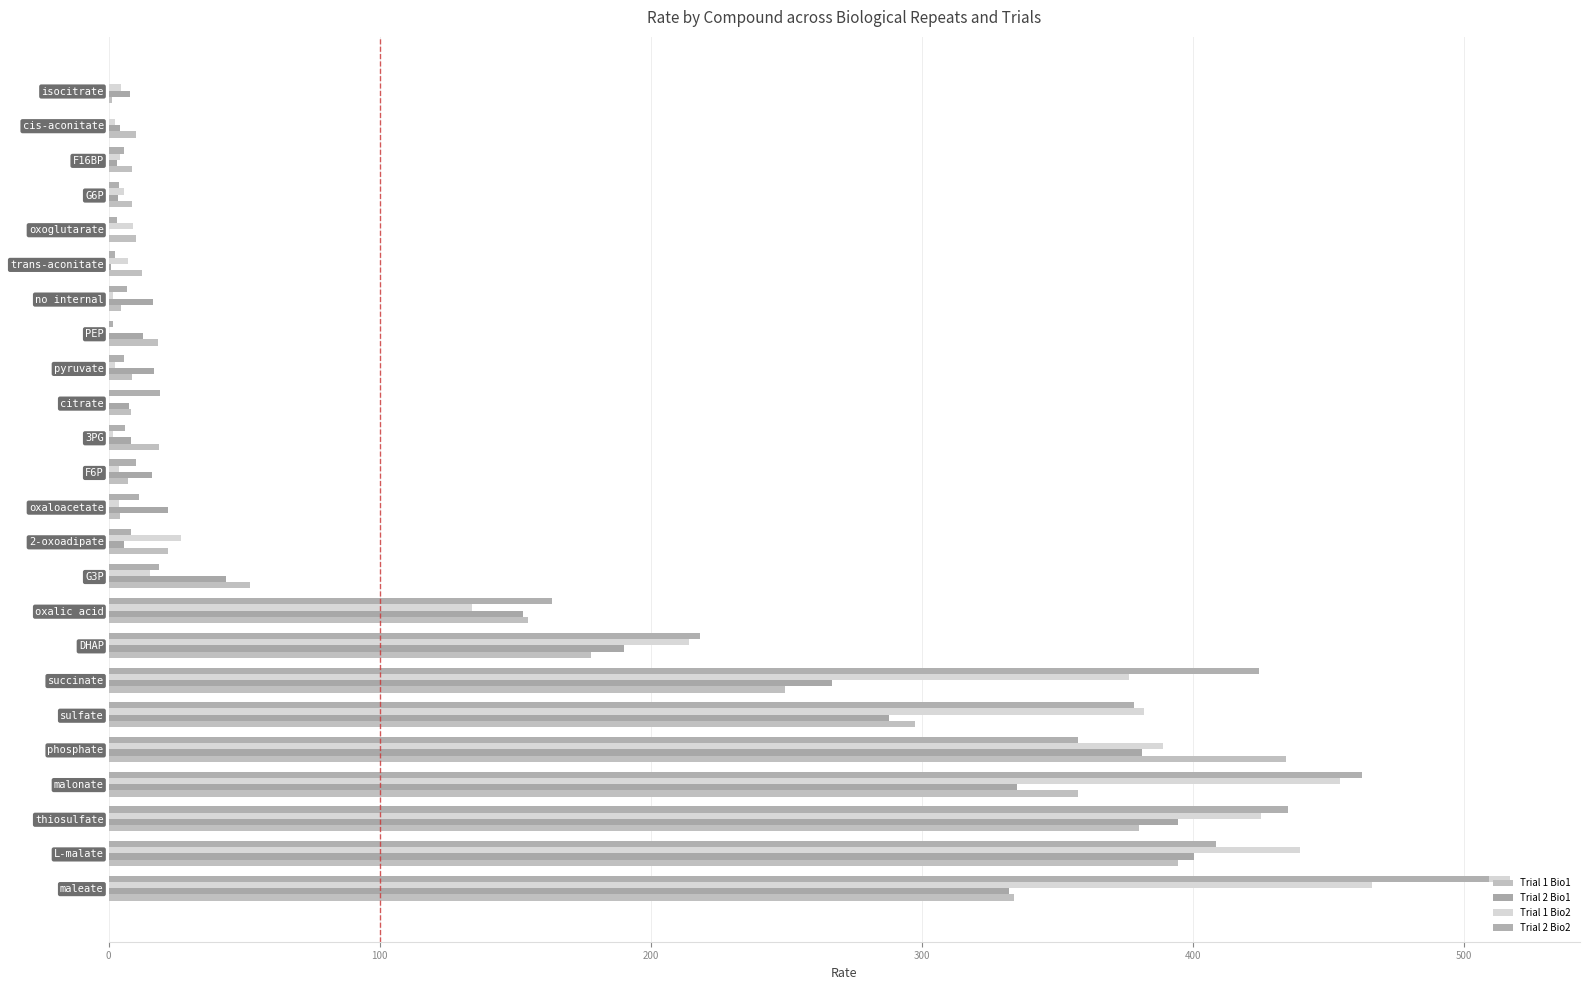

Which series has the largest total across all categories?

Trial 2 Bio2